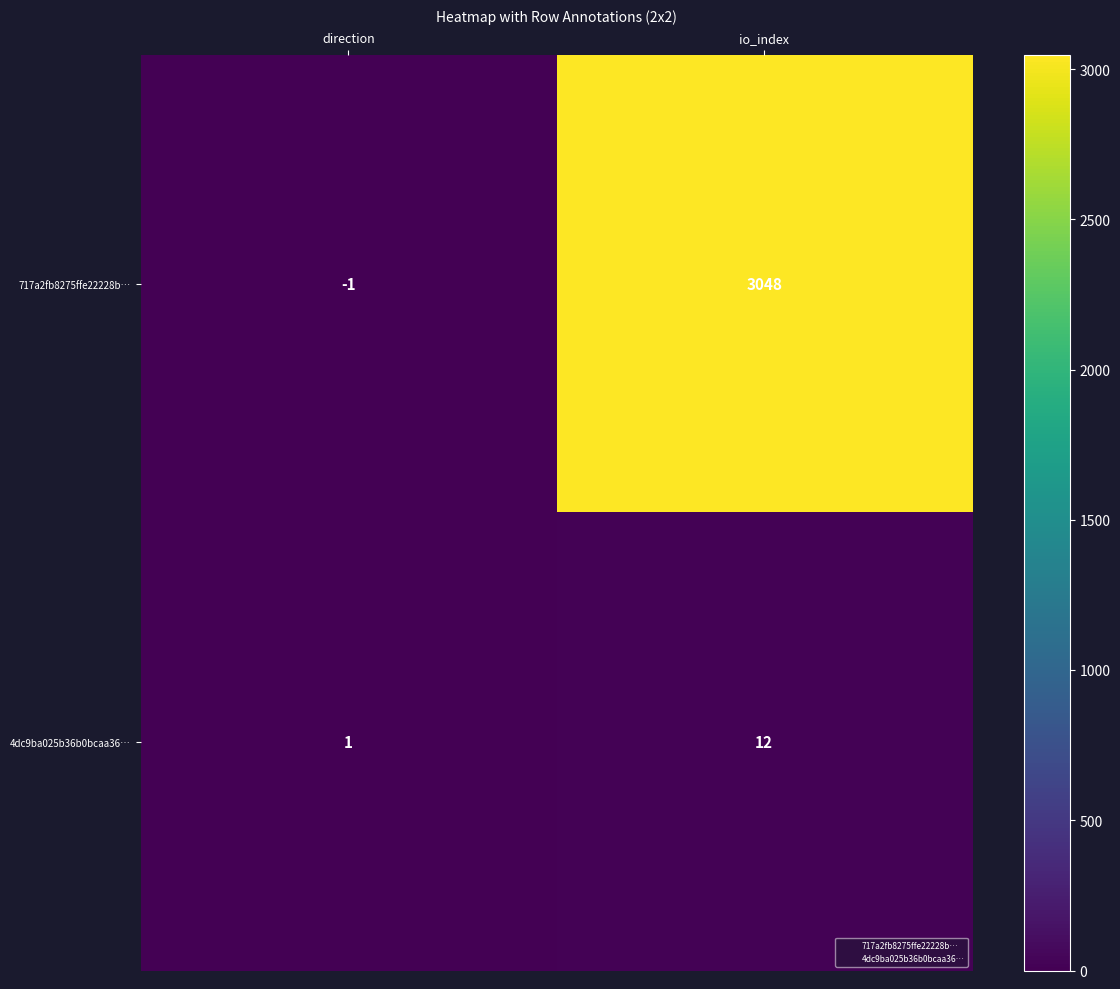

Where is 717a2fb8275ffe22228b… nearest to the value 1523?

direction